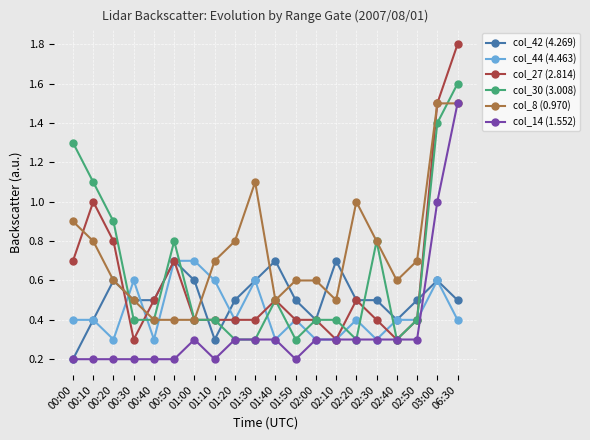

What is the smallest value displayed?

0.2